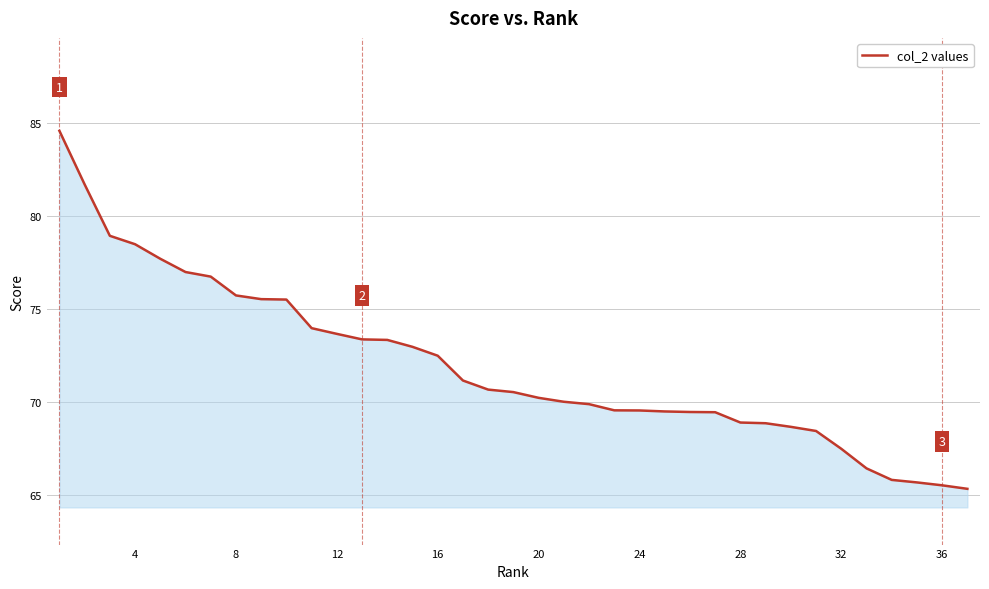

What is the smallest value displayed?

65.3